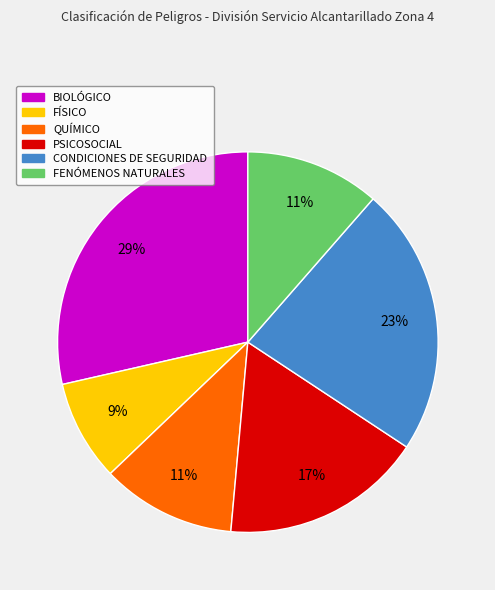

Count the number of slices in the pie.

6